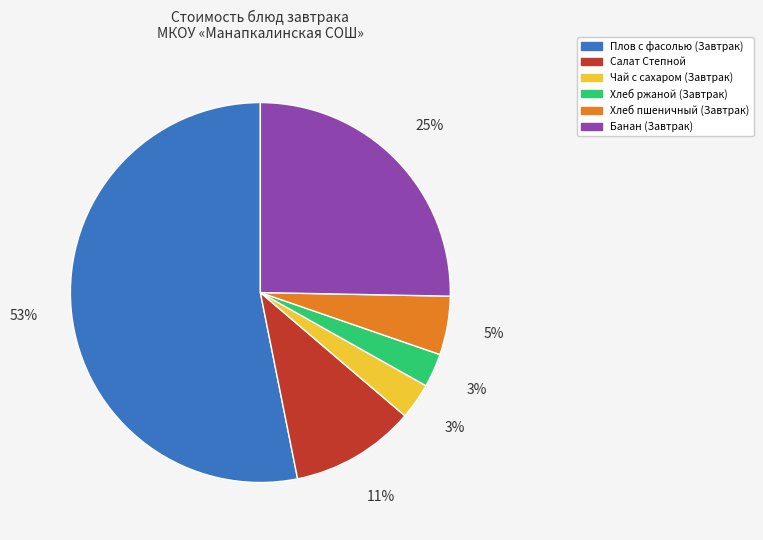

What is the majority slice?

Плов с фасолью (Завтрак)